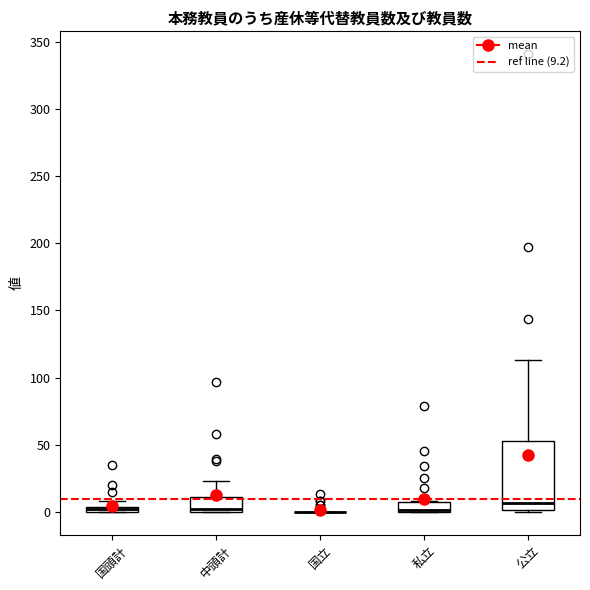

Which box is the tallest, from its lower edge to its upper edge?

公立